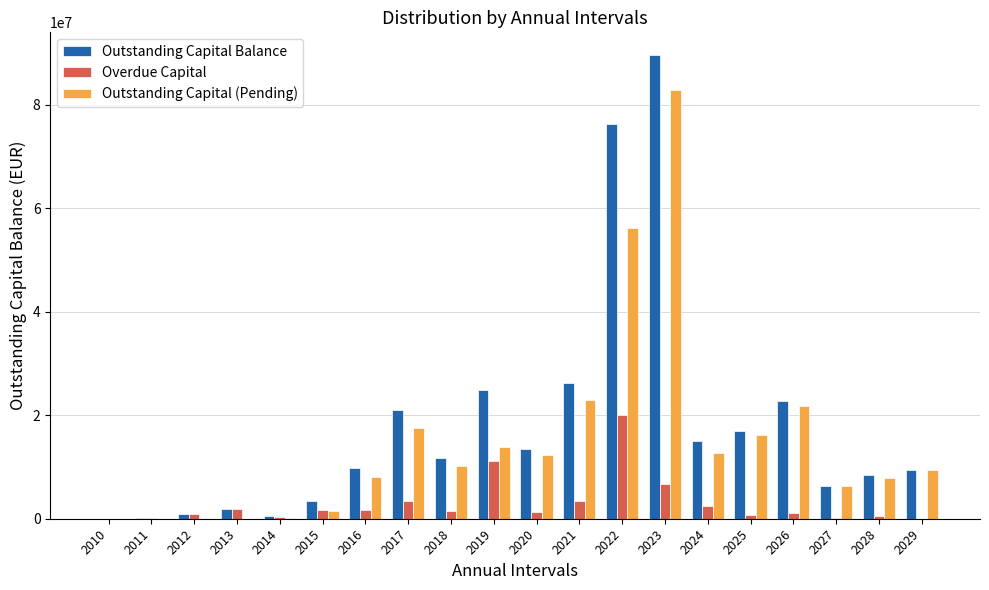

How many distinct data groups are displayed?

3